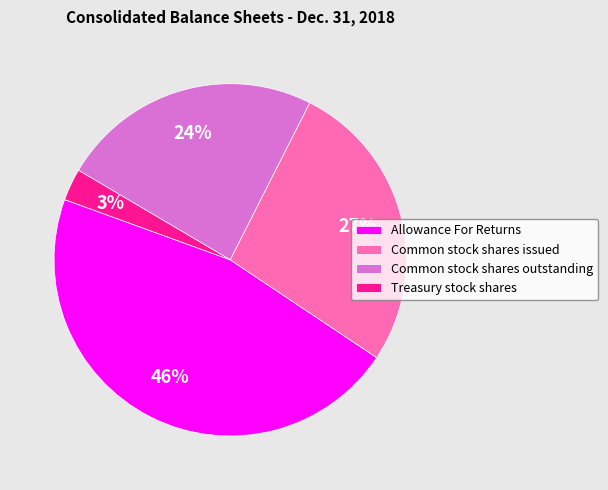

How many segments does this pie chart have?

4